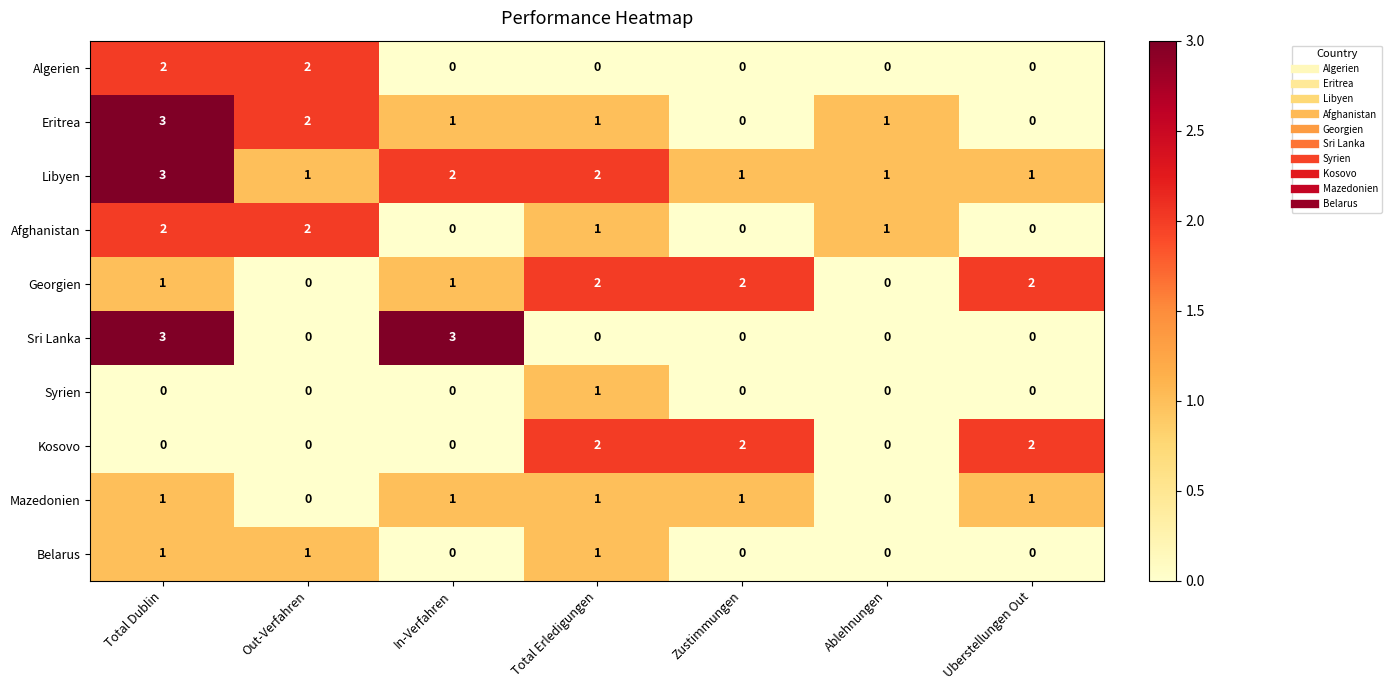

Which series changed the most between Out-Verfahren and In-Verfahren?

Sri Lanka